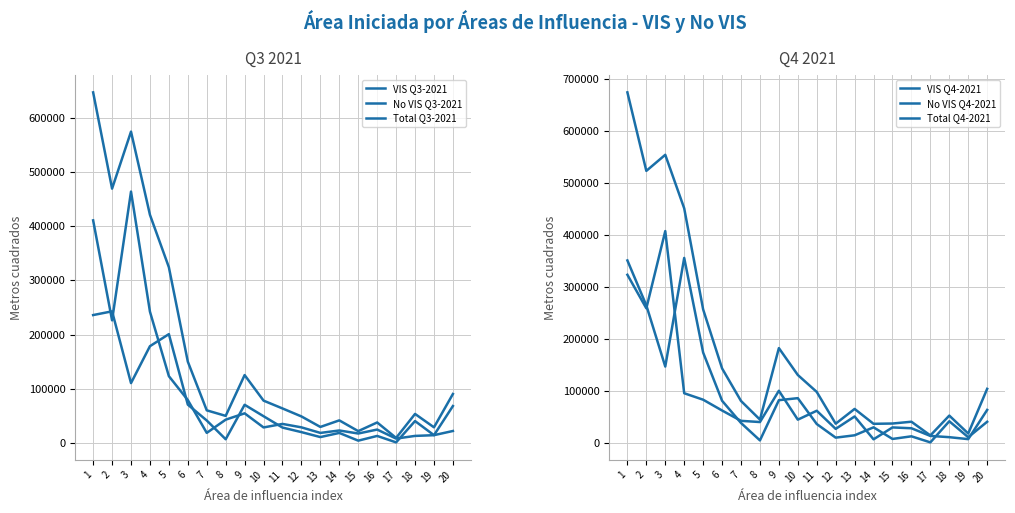

Rank the series at 3 from highest to lowest value.

Total Q3-2021, Total Q4-2021, No VIS Q3-2021, No VIS Q4-2021, VIS Q4-2021, VIS Q3-2021